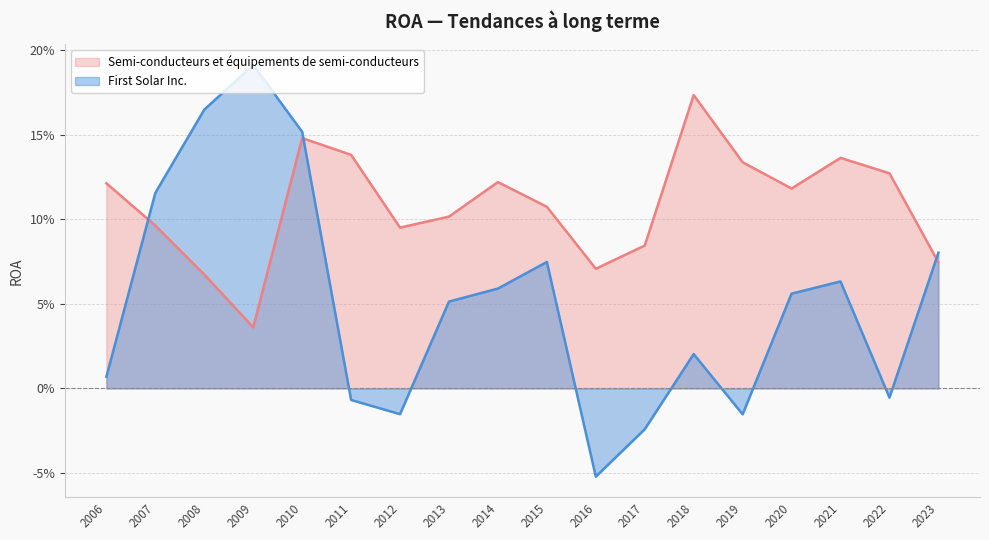

What is the sum of the First Solar Inc. values at 2020 and 2023?

0.1